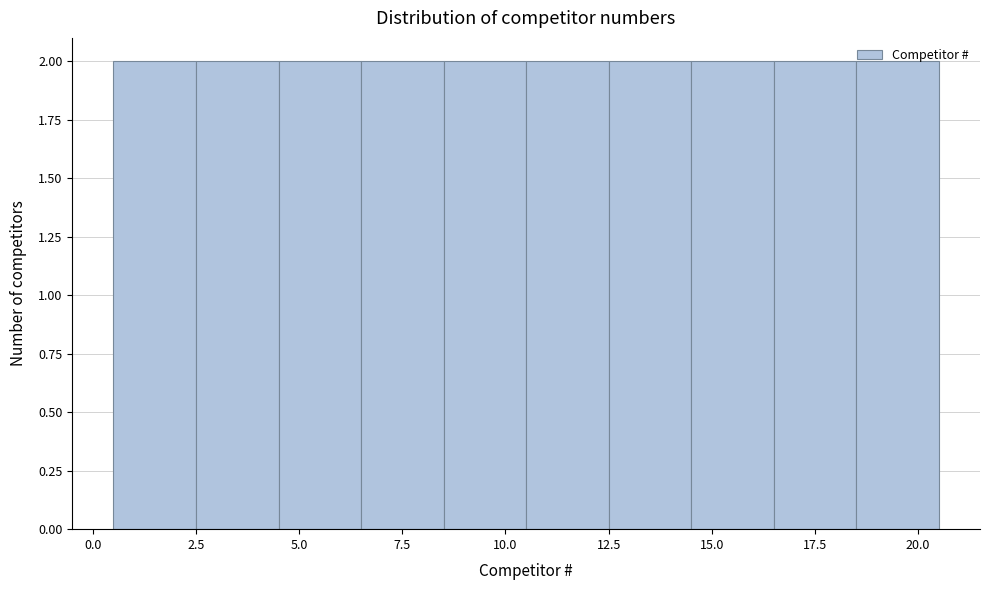

What is the height of the bar covering 6.5 to 8.5 on the x-axis? The values are not printed on the chart, so give them approximately, as read against the axis.

2